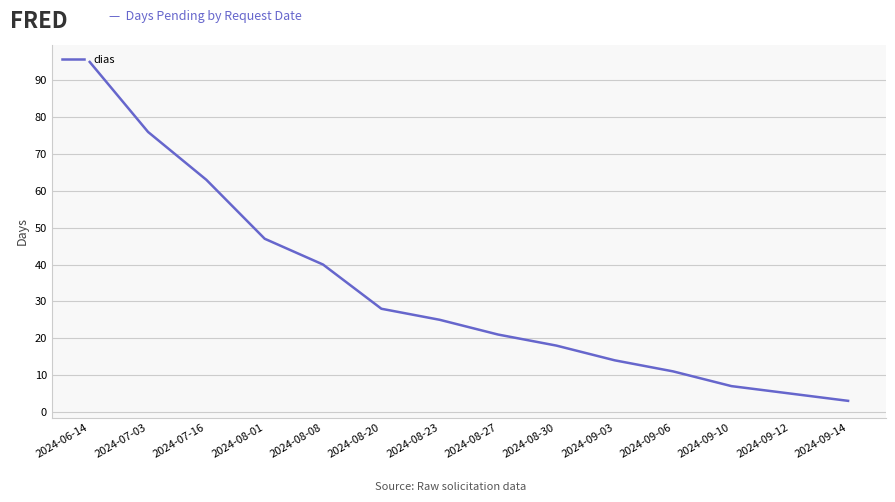

What is the sum of the values at 2024-06-14 and 2024-08-23?

120